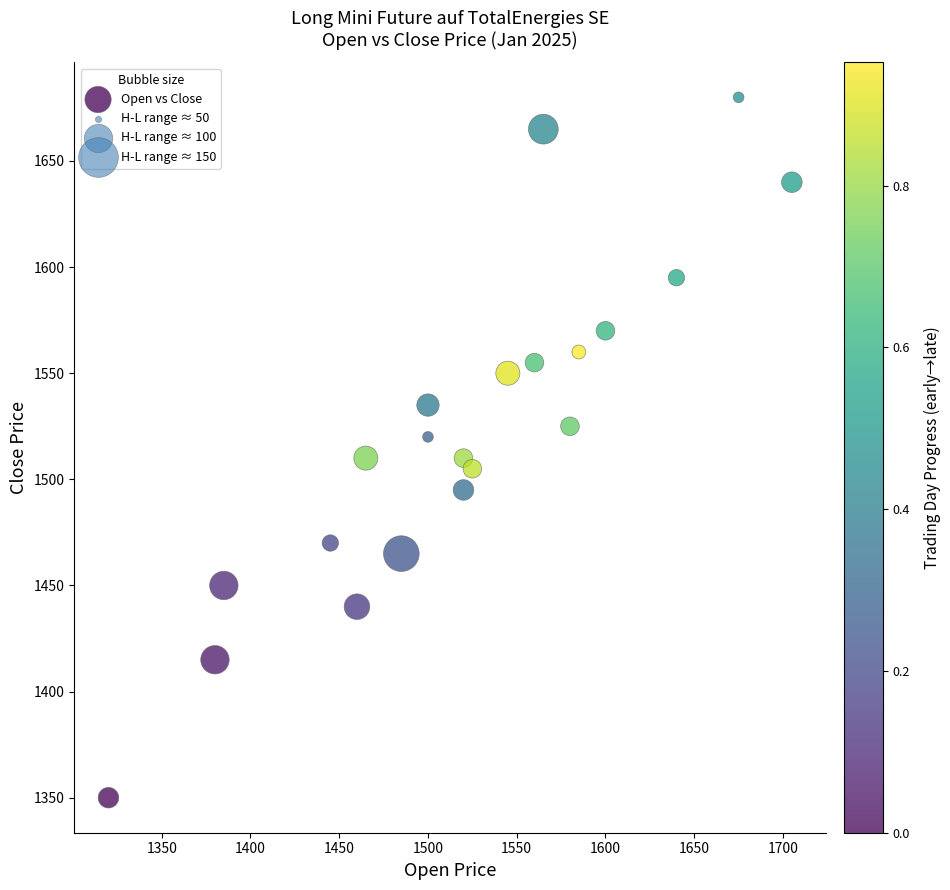

What is the range of Y values (max minus min)?

330